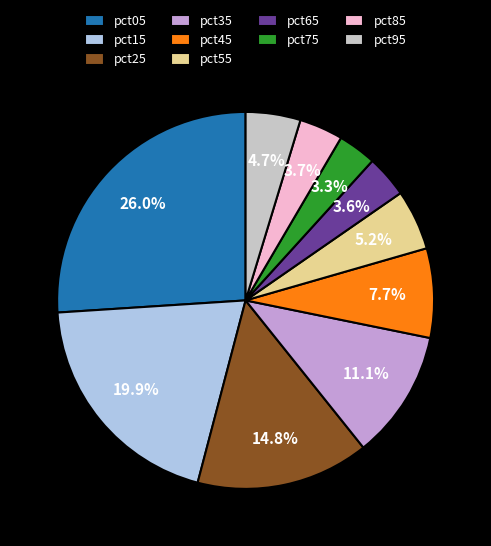

To the nearest percent, what is the combined percentage of pct05 and pct95?

31%